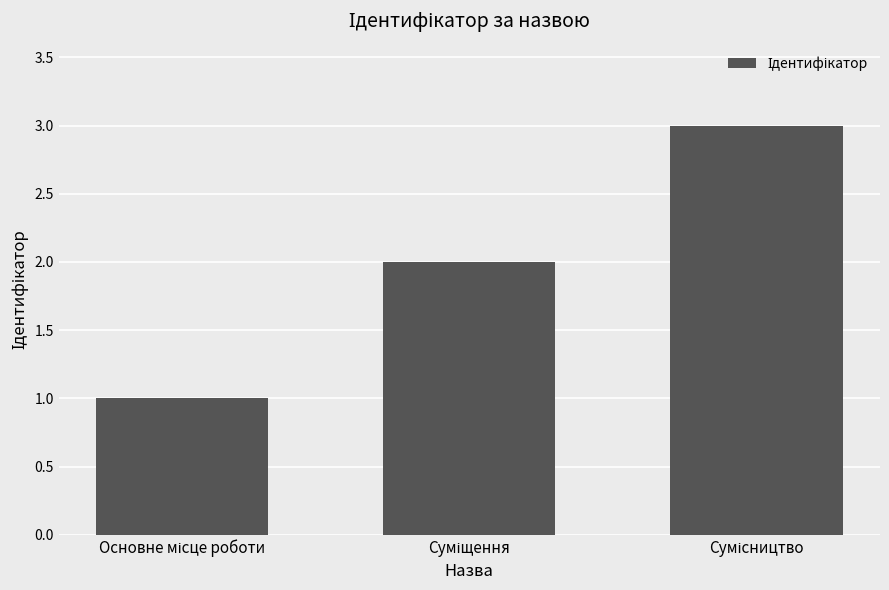

What is the value of the 3rd bar from the left?

3